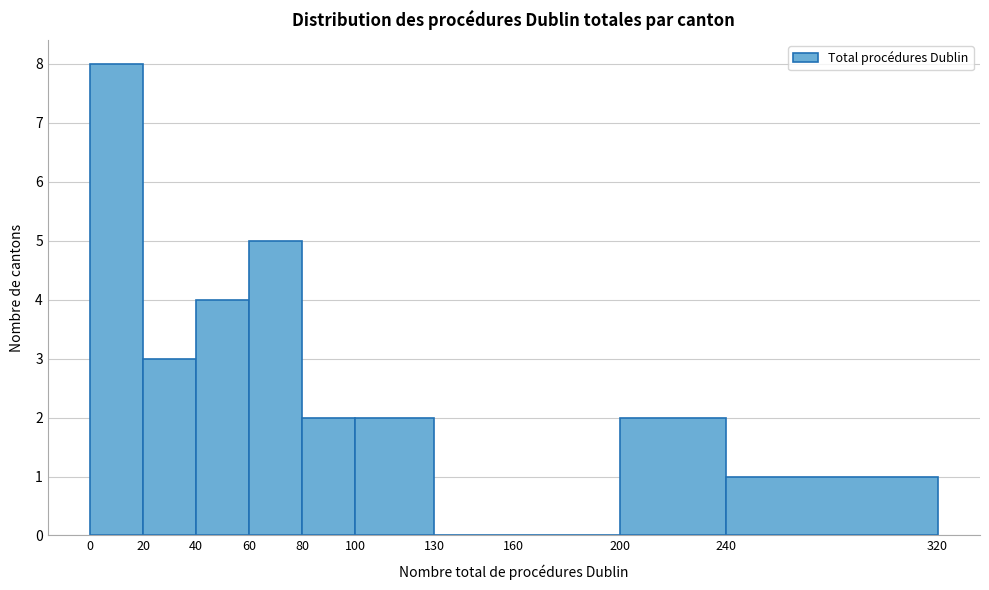

Reading left to right, transcribe this chart: for each bar, give the range it covers on the x-axis and its height. The values are not printed on the chart, so give them approximately, as read against the axis.

0 to 20: 8
20 to 40: 3
40 to 60: 4
60 to 80: 5
80 to 100: 2
100 to 130: 2
130 to 160: 0
160 to 200: 0
200 to 240: 2
240 to 320: 1